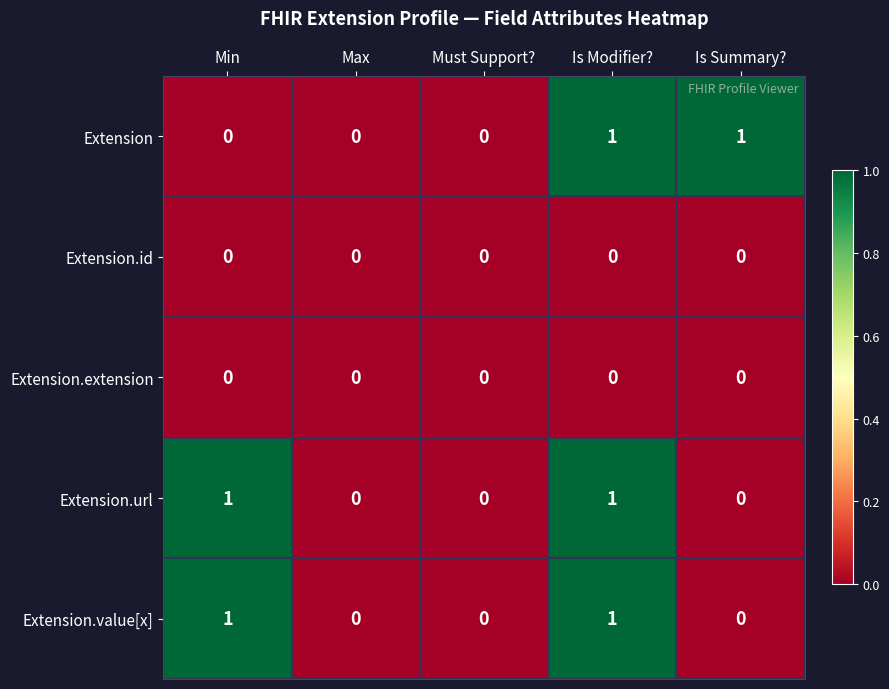

How many data points does each series have?

5